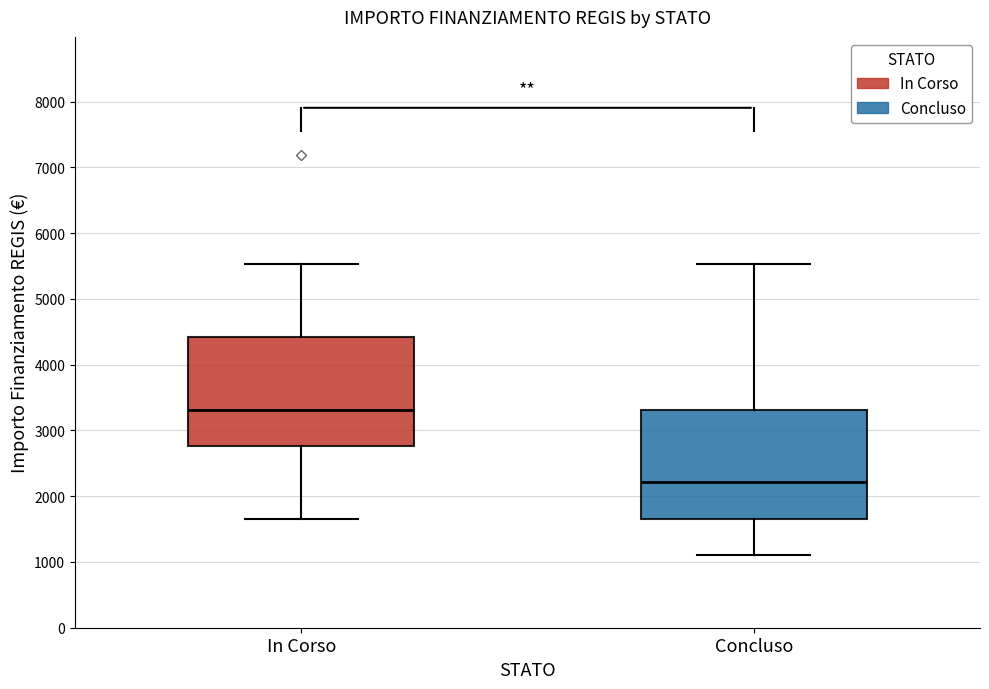

Reading left to right, read every box against the y-axis: the position of its median line, the range the box covers, and the ends of its whiskers. The values are not printed on the chart, so give them approximately, as read against the axis.

In Corso: median 3300, box 2800 to 4400, whiskers 1700 to 5500
Concluso: median 2200, box 1700 to 3300, whiskers 1100 to 5500